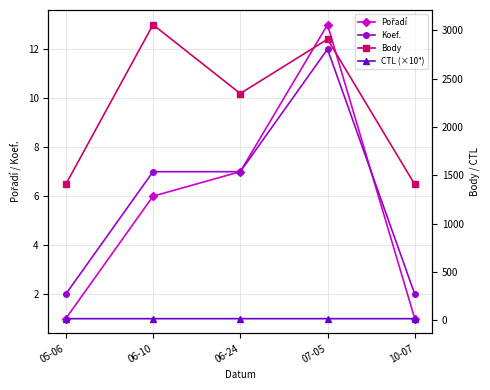

What is the difference between the Body values at 07-05 and 05-06?

1502.0